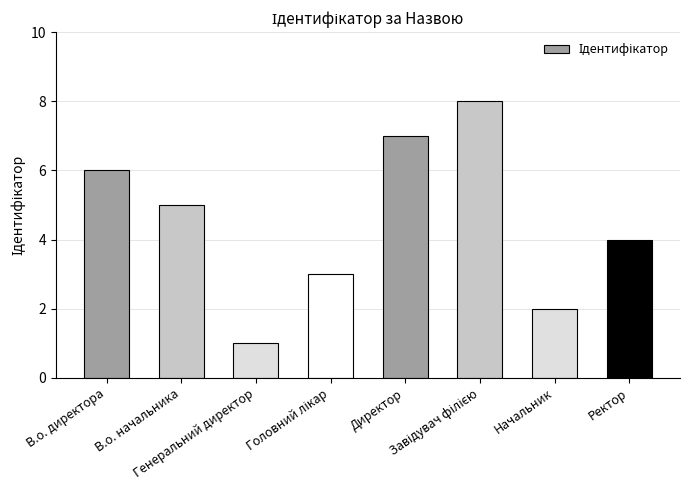

What is the greatest value displayed?

8